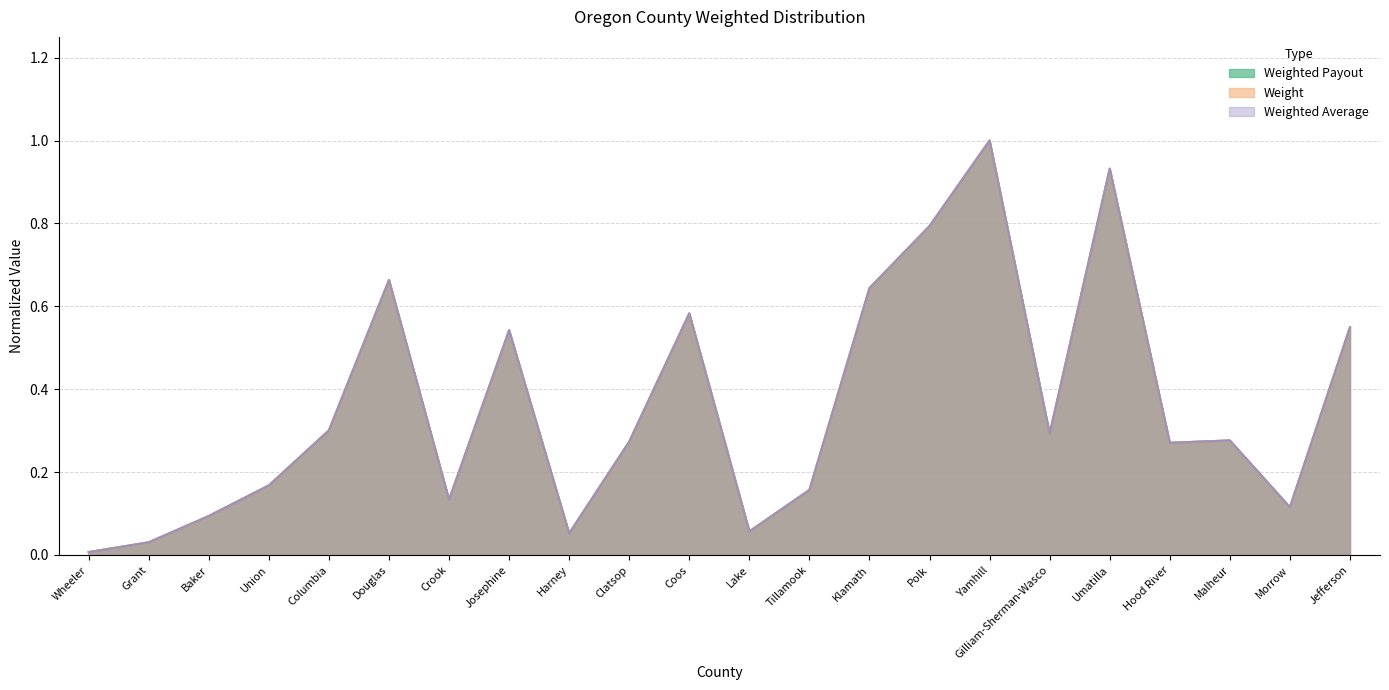

The Weight series shows 0.5 at Jefferson. True or false?

True